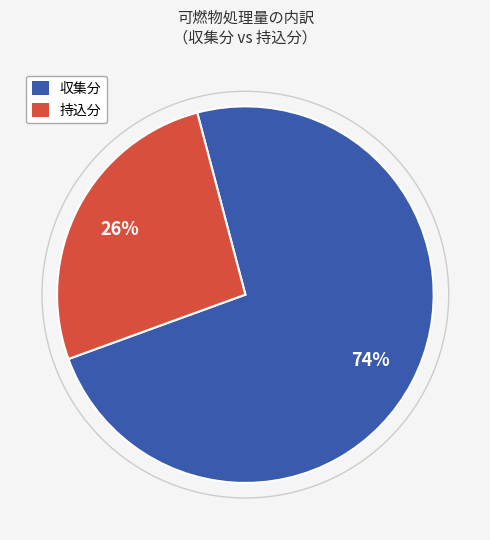

Which category has the smallest portion of the pie?

持込分